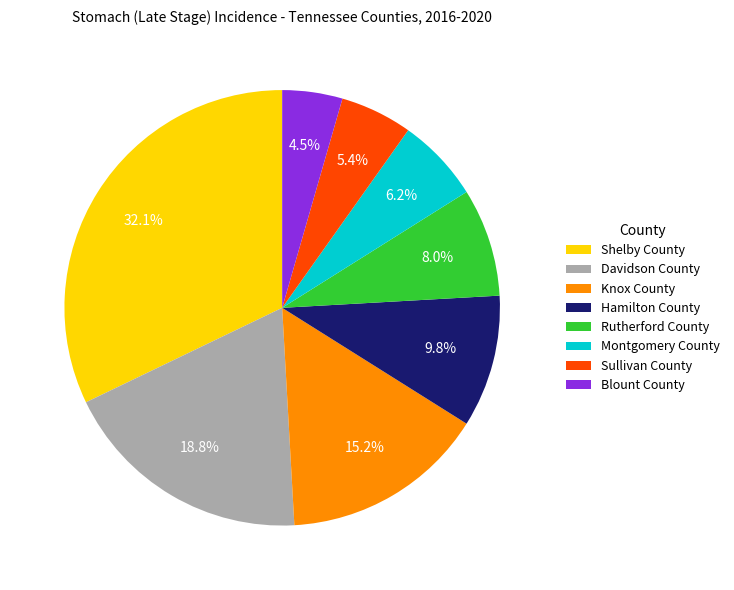

Is there any slice that represents more than half of the pie?

No